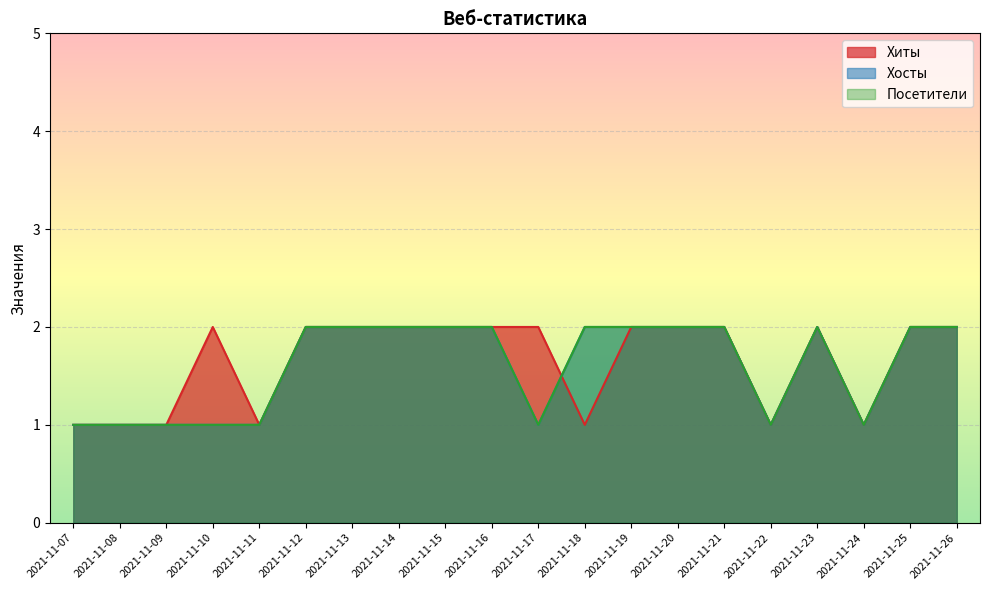

How many distinct data groups are displayed?

3